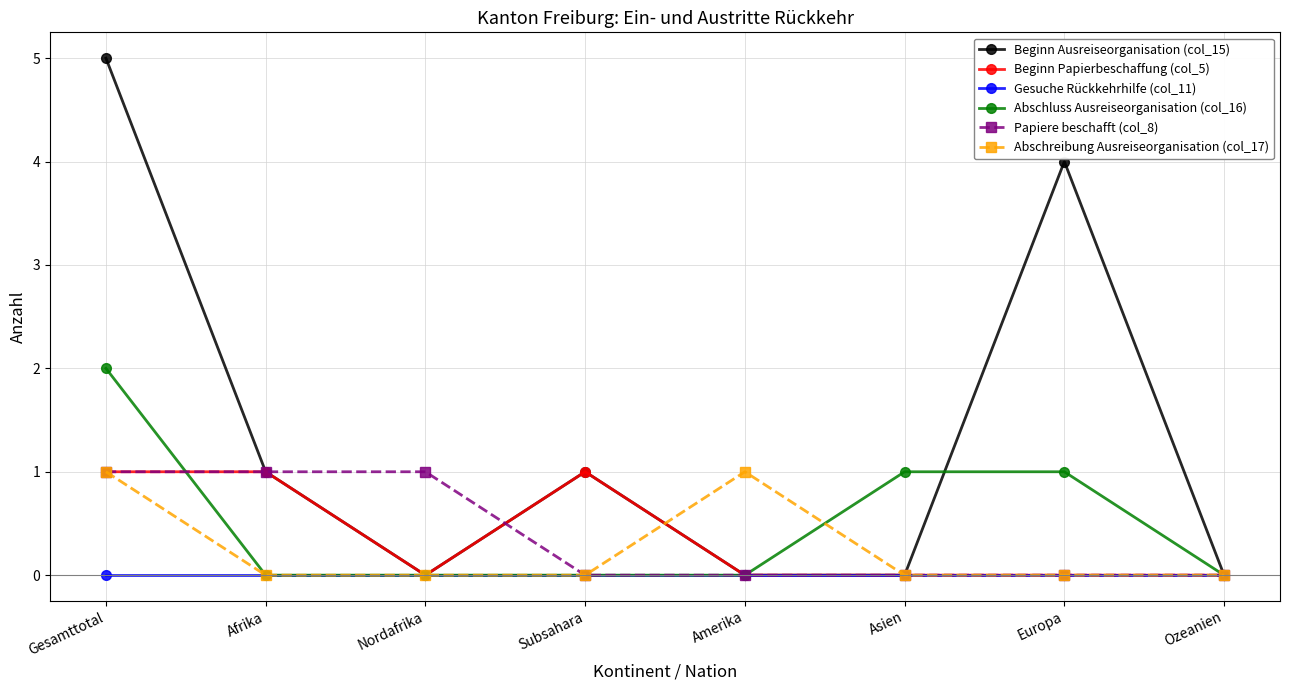

The value of Beginn Papierbeschaffung (col_5) at Nordafrika is 0. True or false?

True